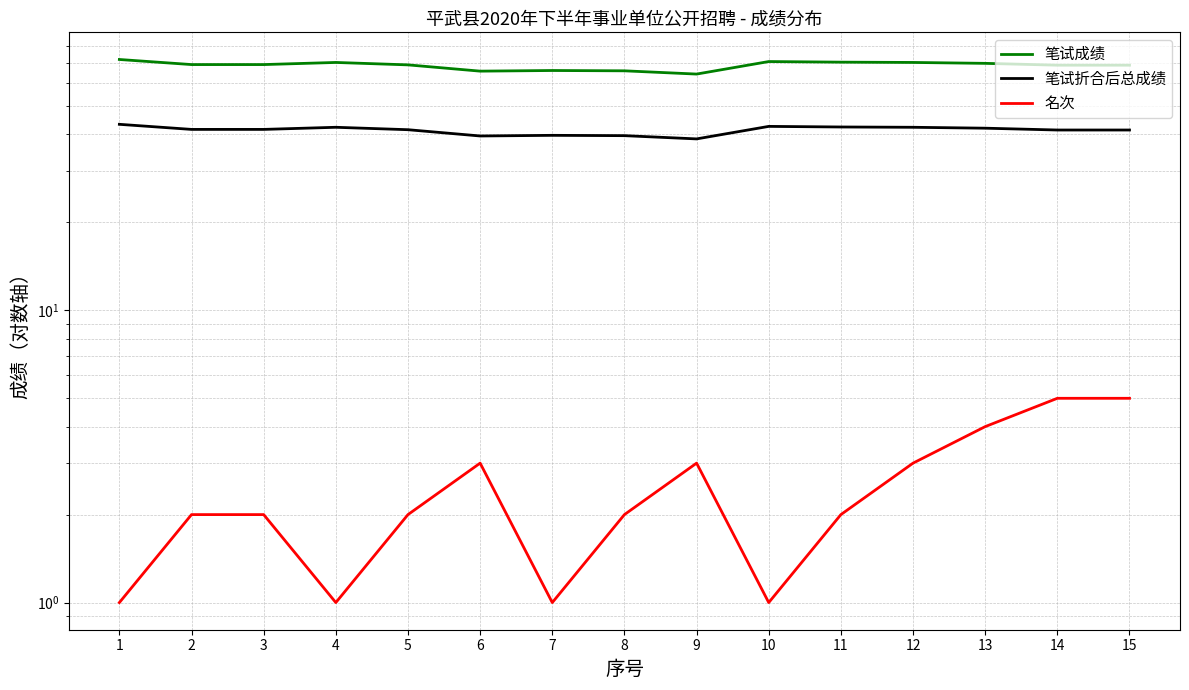

Which has a higher value, 1 or 14?

1